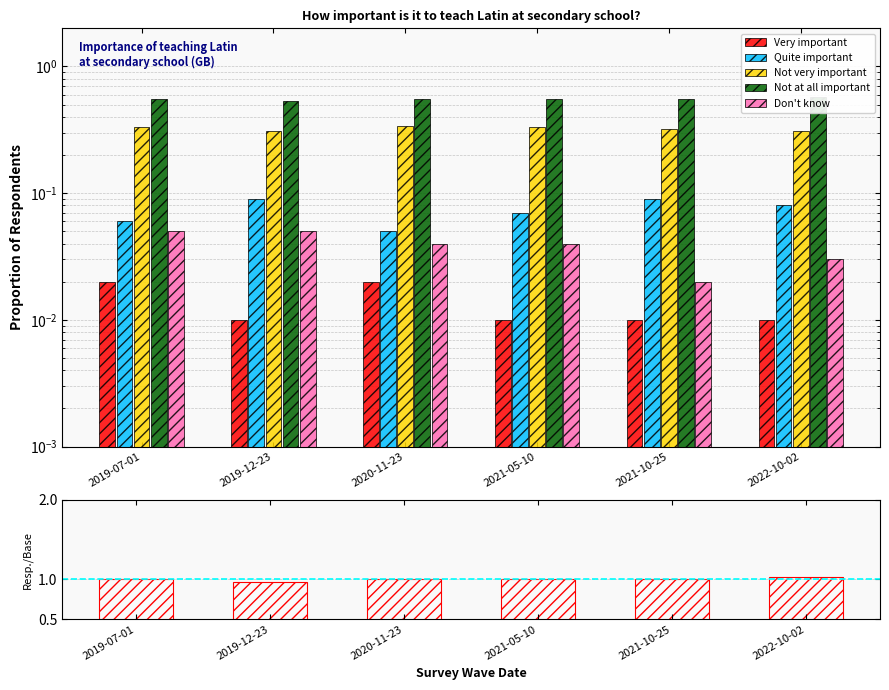

How many categories are shown in the chart?

6